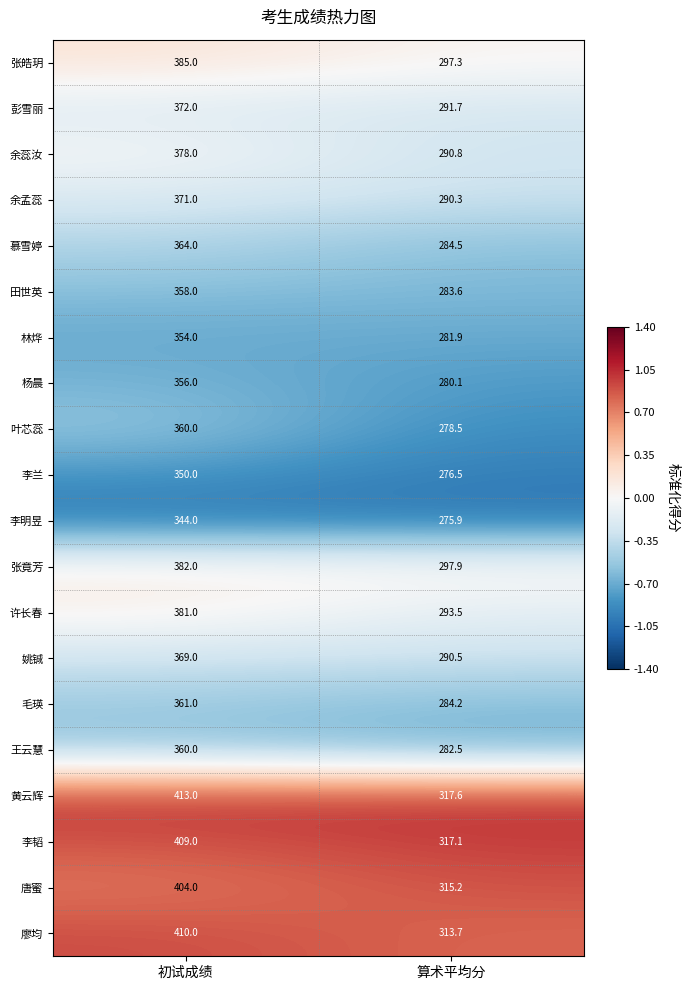

Rank the series at 算术平均分 from highest to lowest value.

黄云辉, 李韬, 唐蜜, 廖均, 张竟芳, 张皓玥, 许长春, 彭雪丽, 余蕊汝, 姚铖, 余孟蕊, 慕雪婷, 毛瑛, 田世英, 王云慧, 林烨, 杨晨, 叶芯蕊, 李兰, 李明昱